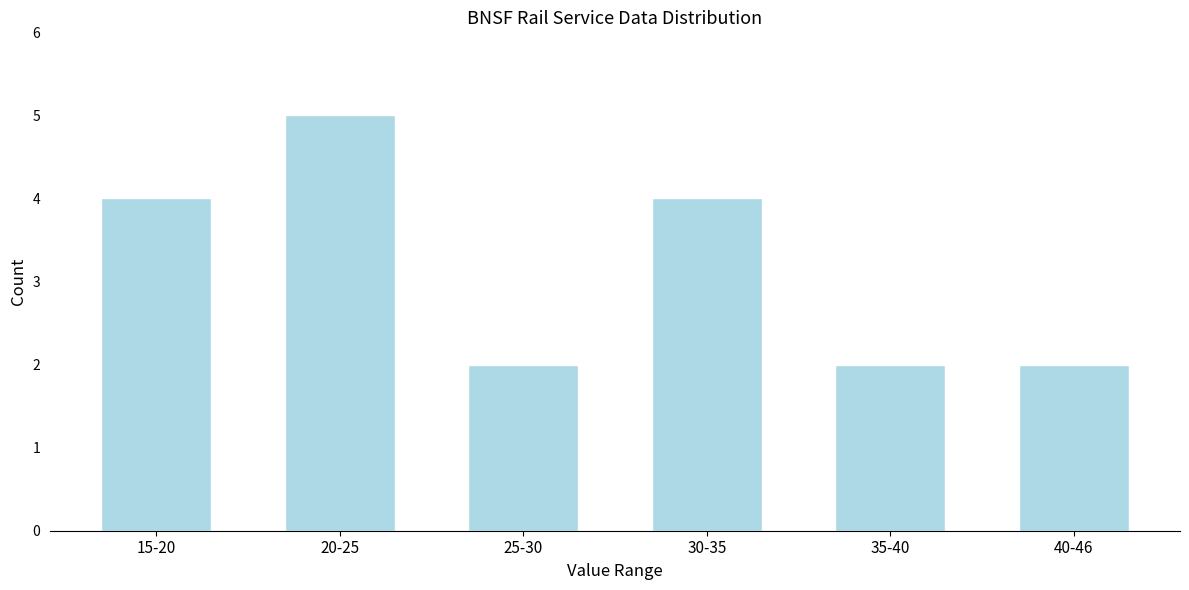

Reading left to right, transcribe all the data shown in this chart.

4	5	2	4	2	2